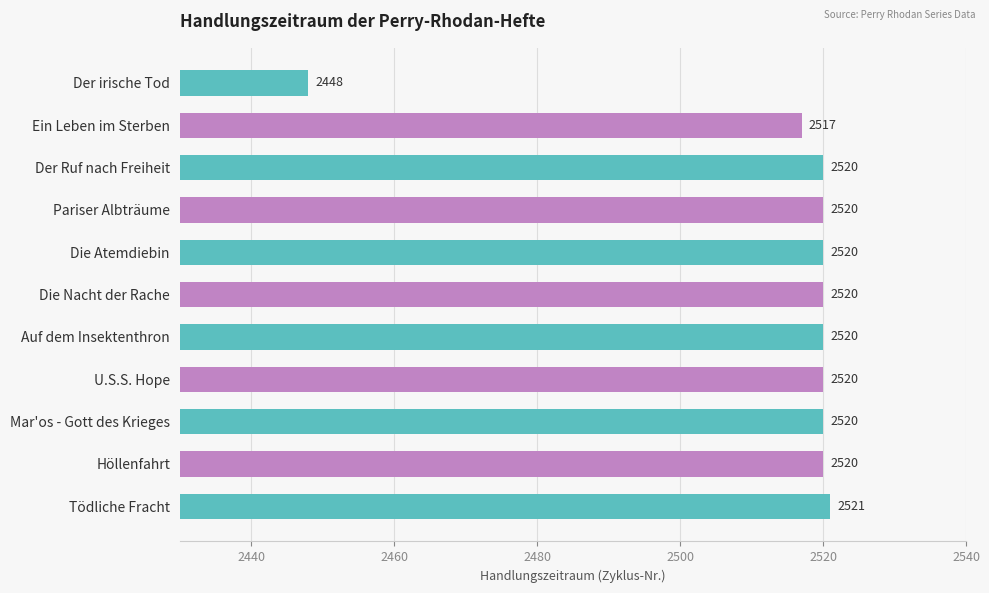

Which label corresponds to the largest value in the chart?

Tödliche Fracht